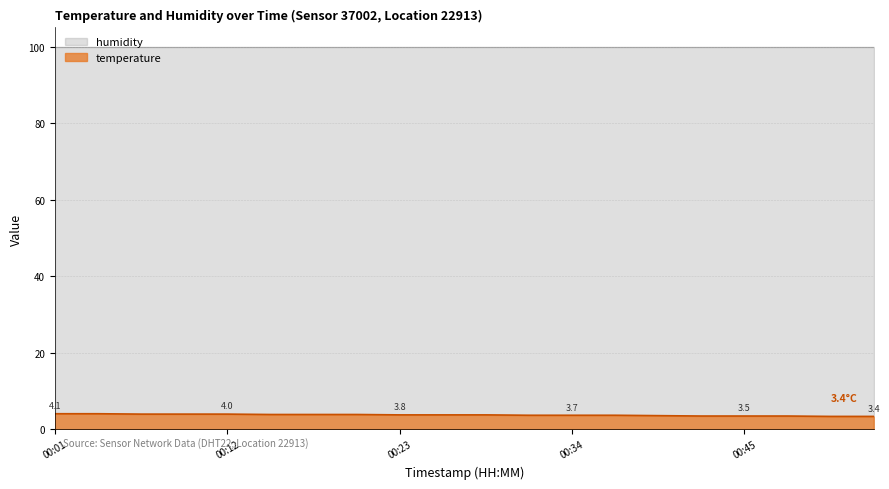

What is the smallest value displayed?

3.4